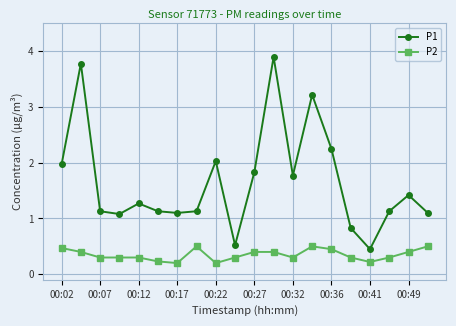

What is the difference between the maximum and second lowest values in the P2 series?

0.3